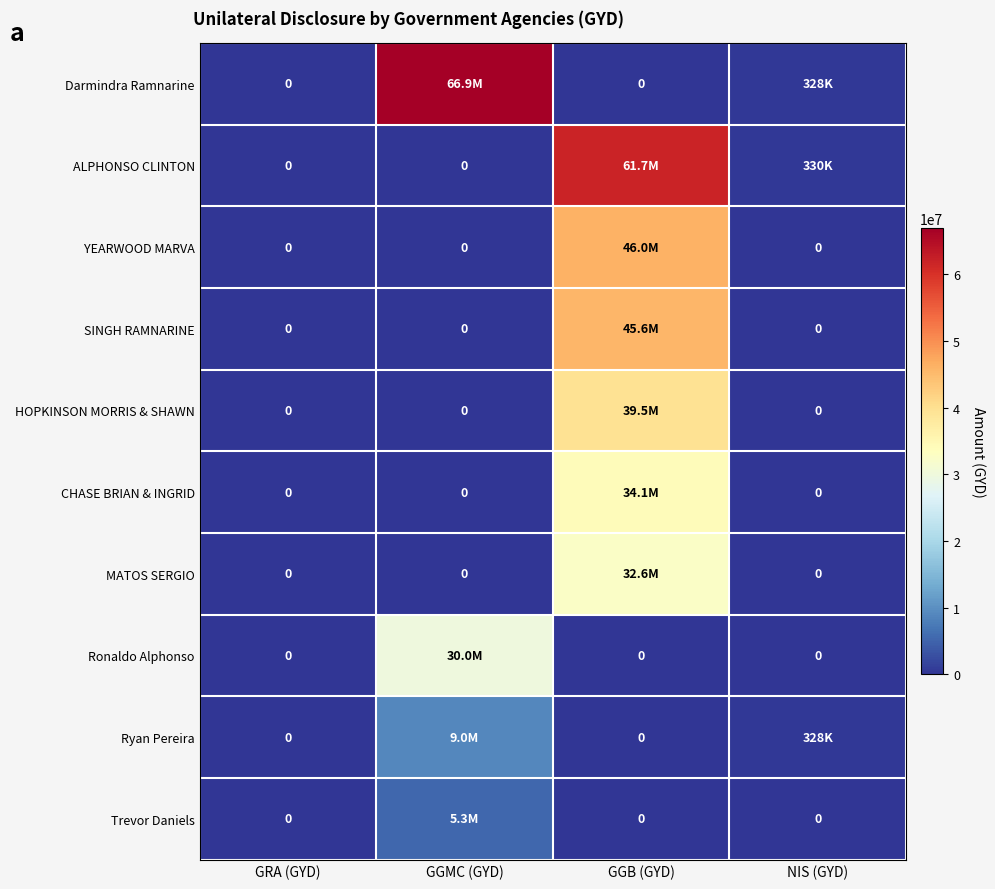

Is it true that MATOS SERGIO equals 0 at NIS (GYD)?

True